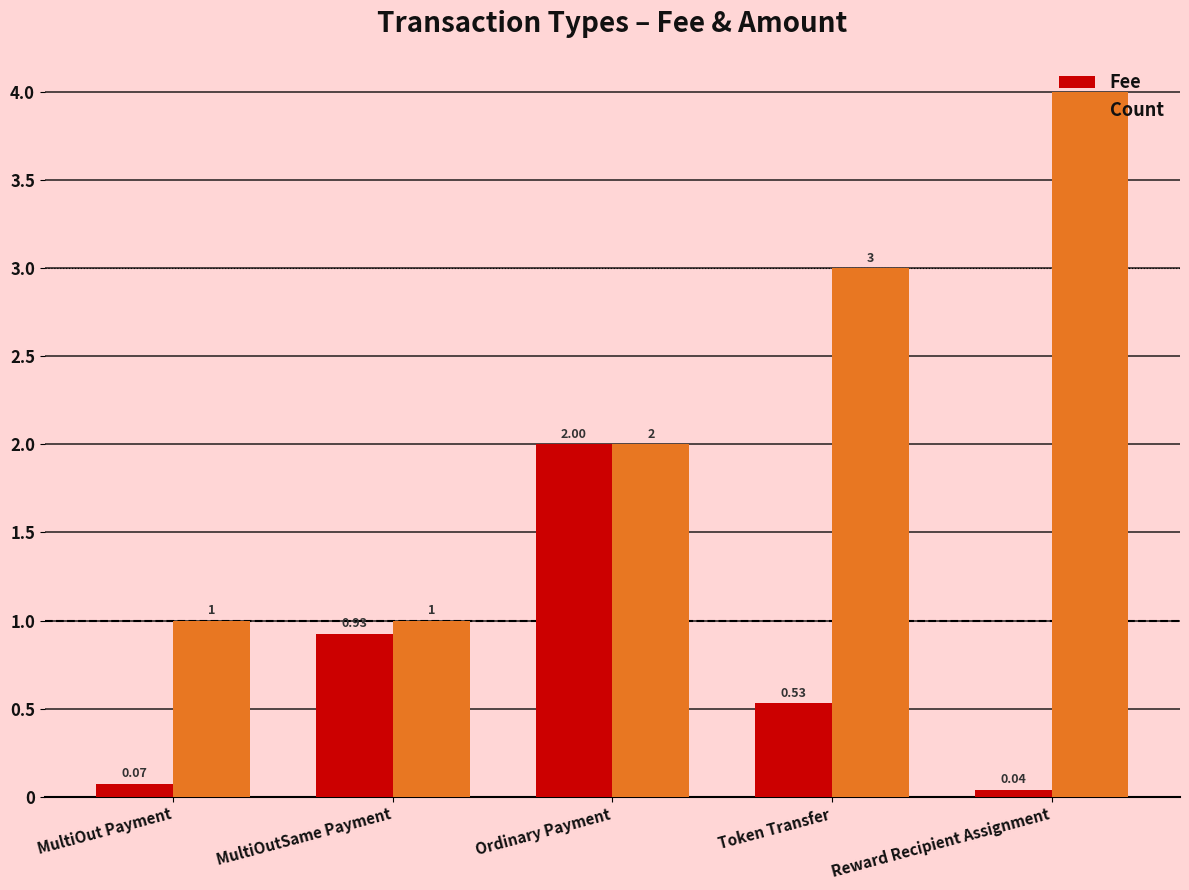

Between MultiOut Payment and Token Transfer, which series saw the biggest shift?

Count